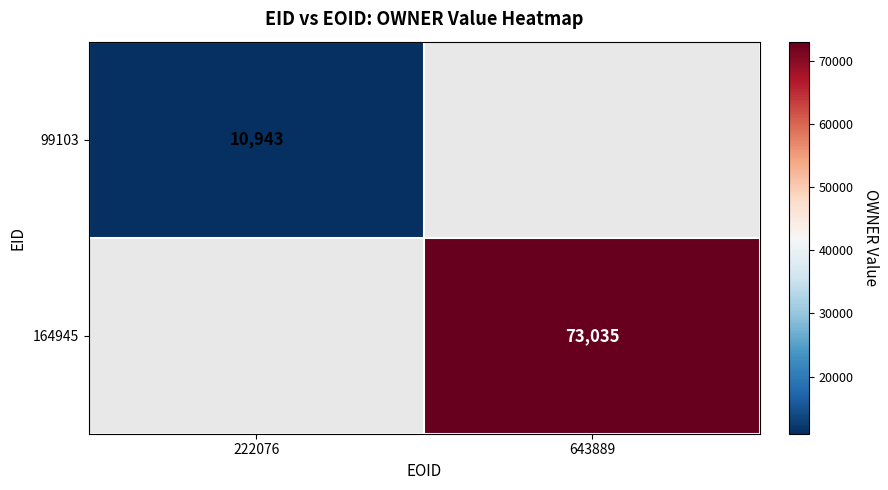

What is the maximum value shown in the chart?

73035.0